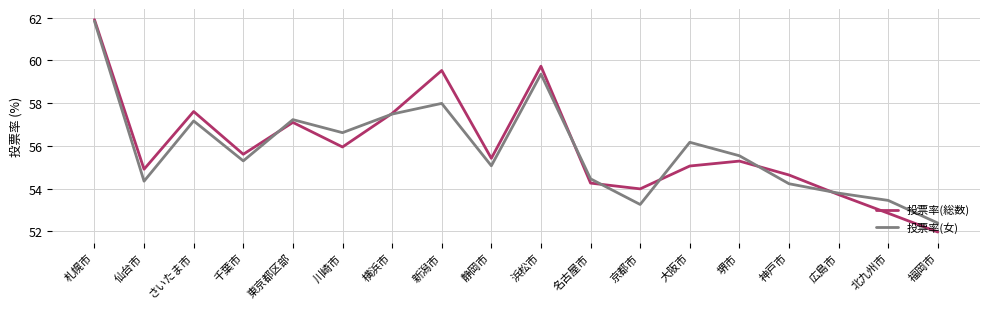

What is the lowest value of the 投票率(総数) series?

52.0